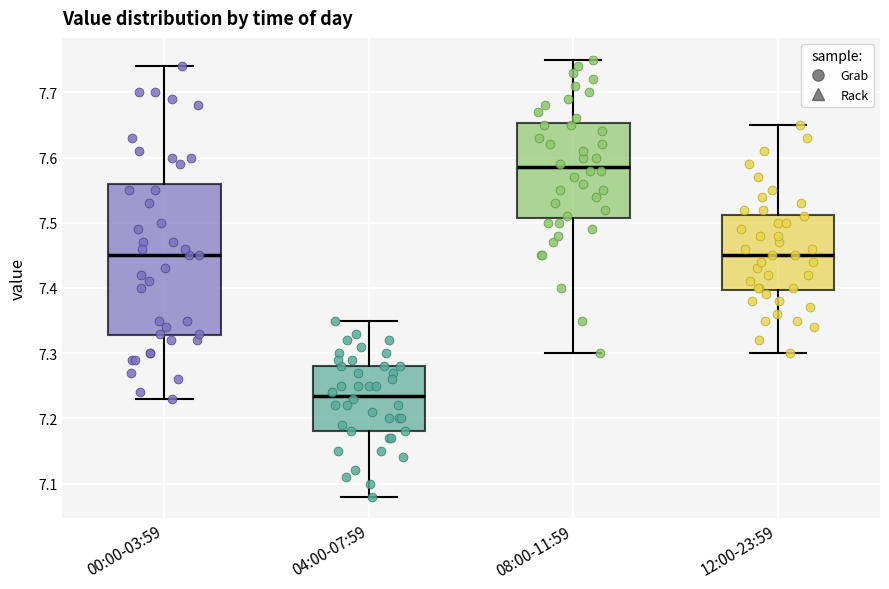

Where is the lower edge of the box for 12:00-23:59 on the y-axis? The values are not printed on the chart, so give them approximately, as read against the axis.

7.40